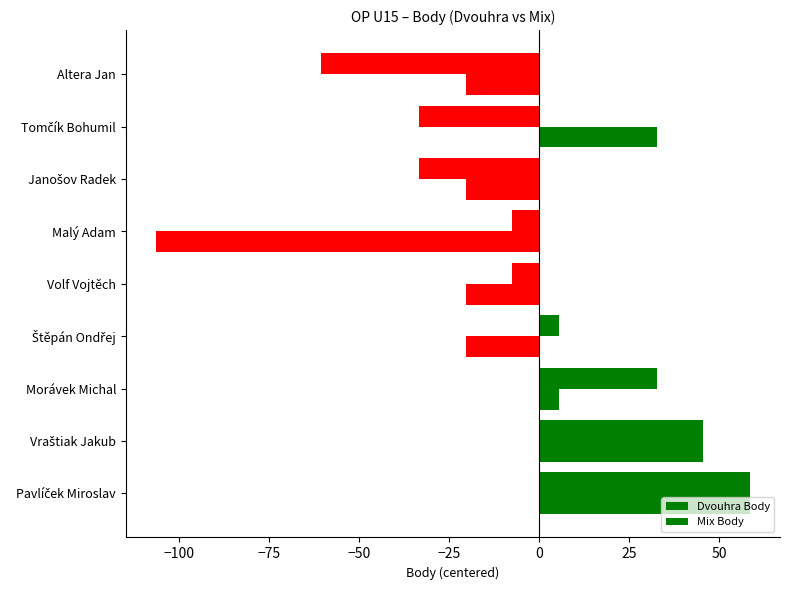

How many values in the Mix Body series exceed -20?

4